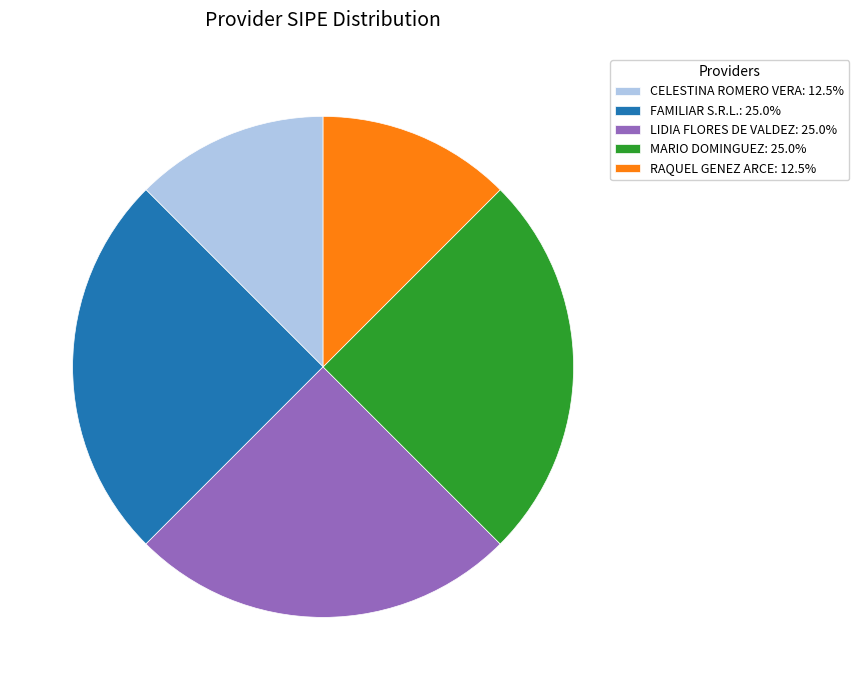

How many segments does this pie chart have?

5